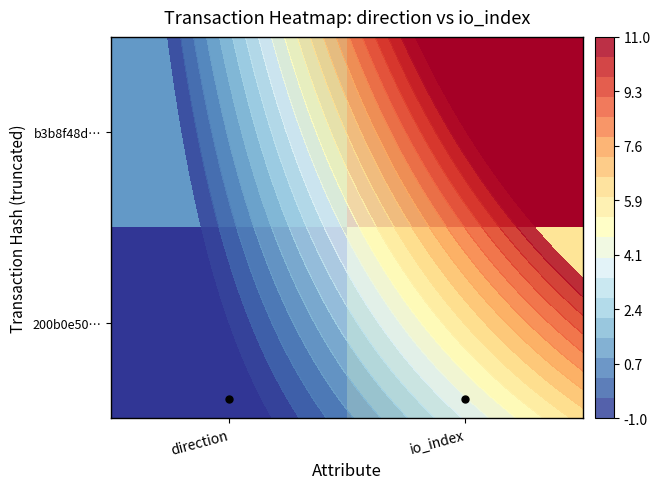

At direction, list the series in order from smallest to largest.

200b0e50…, b3b8f48d…